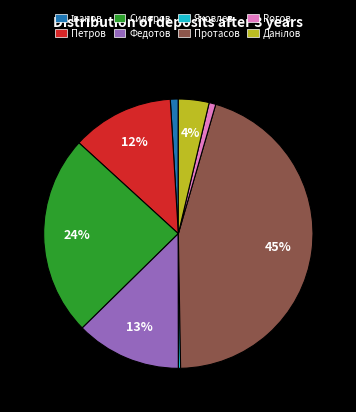

Is there a majority slice in this chart?

No